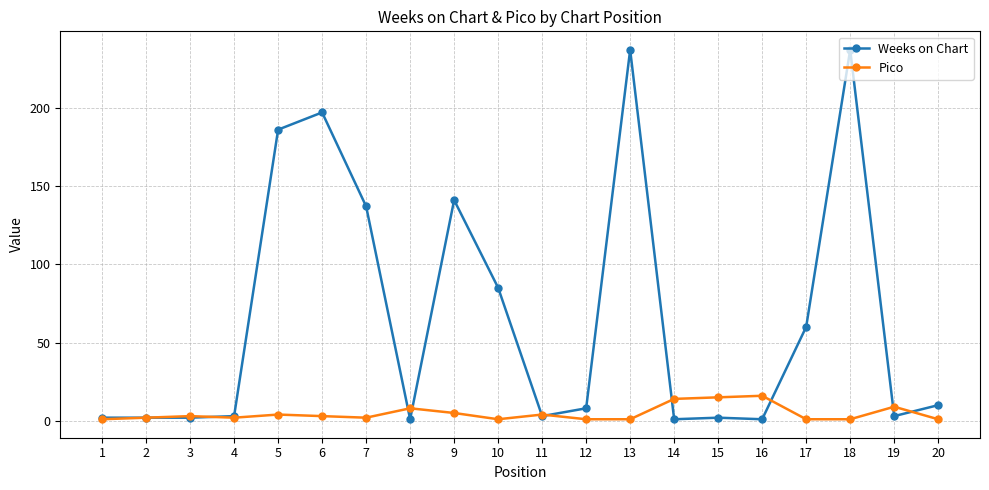

List the series in order of their overall mean, highest first.

Weeks on Chart, Pico